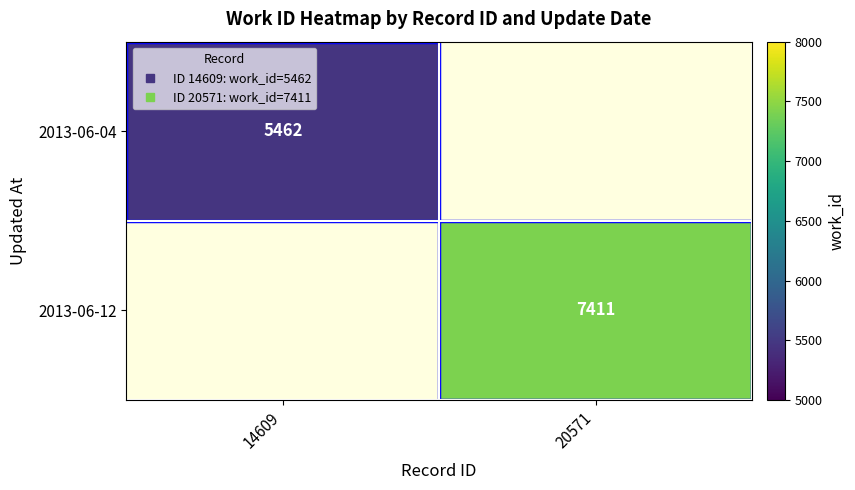

The value of 2013-06-04 at 14609 is 5462.0. True or false?

True